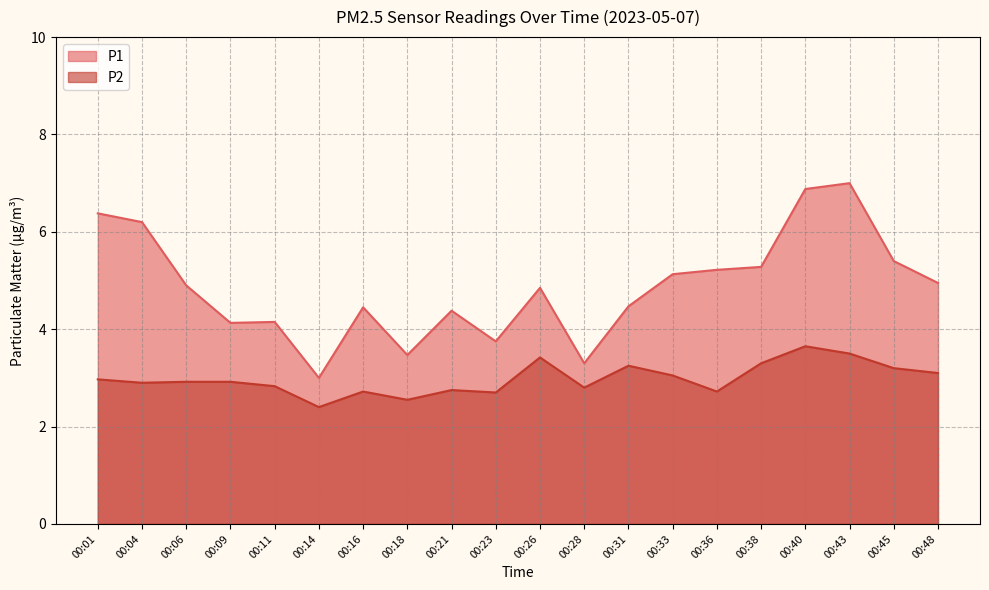

Which category has the highest value across all series?

00:43